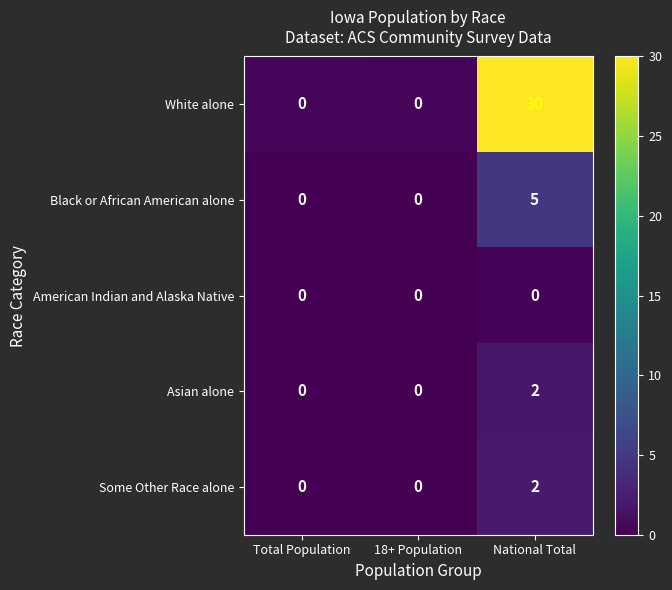

The value of American Indian and Alaska Native at Total Population is 0. True or false?

True